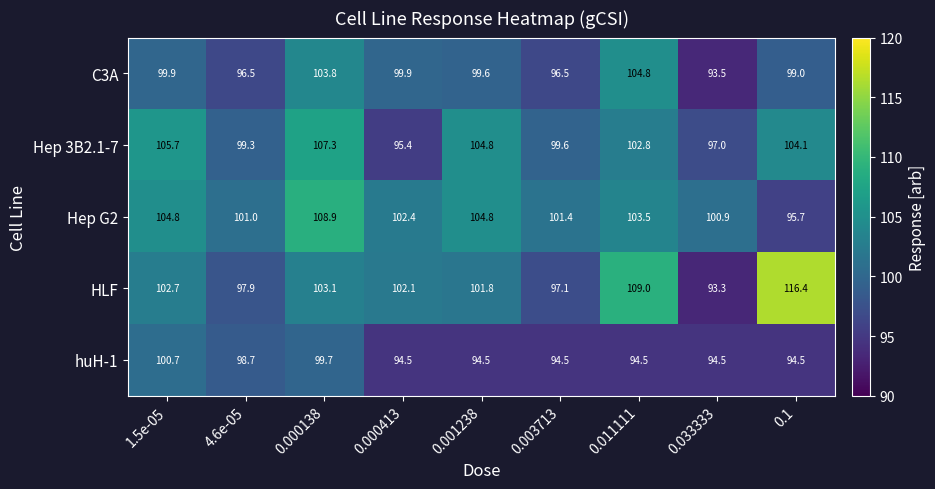

Rank the series by their maximum value, from highest to lowest.

HLF, Hep G2, Hep 3B2.1-7, C3A, huH-1